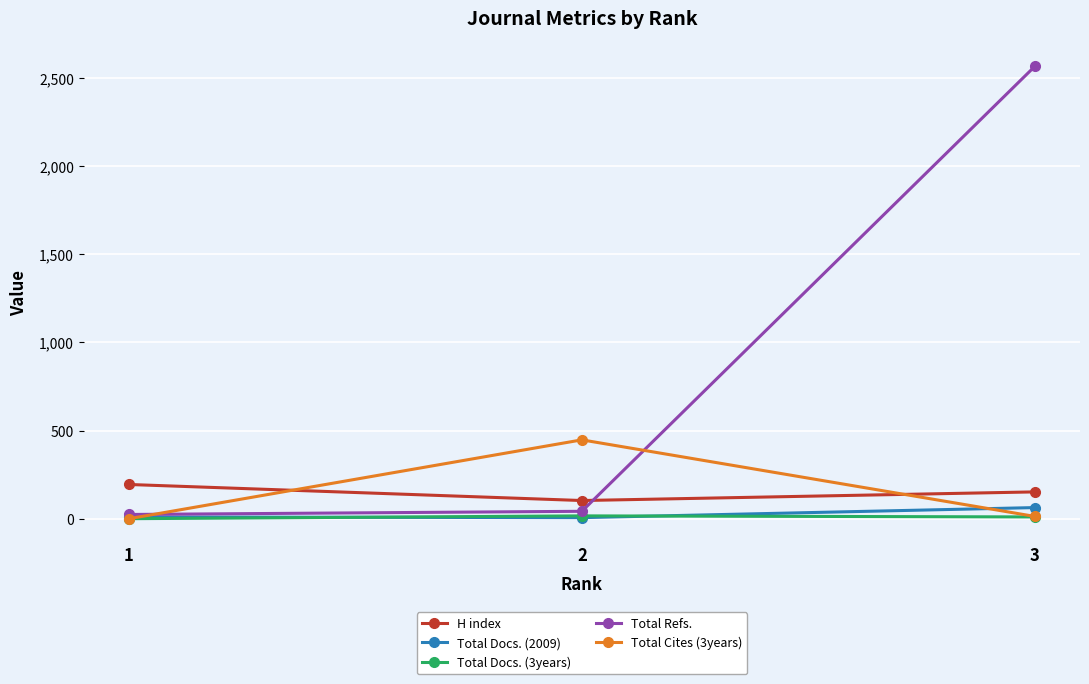

What value does the Total Refs. series have at 3?

2564